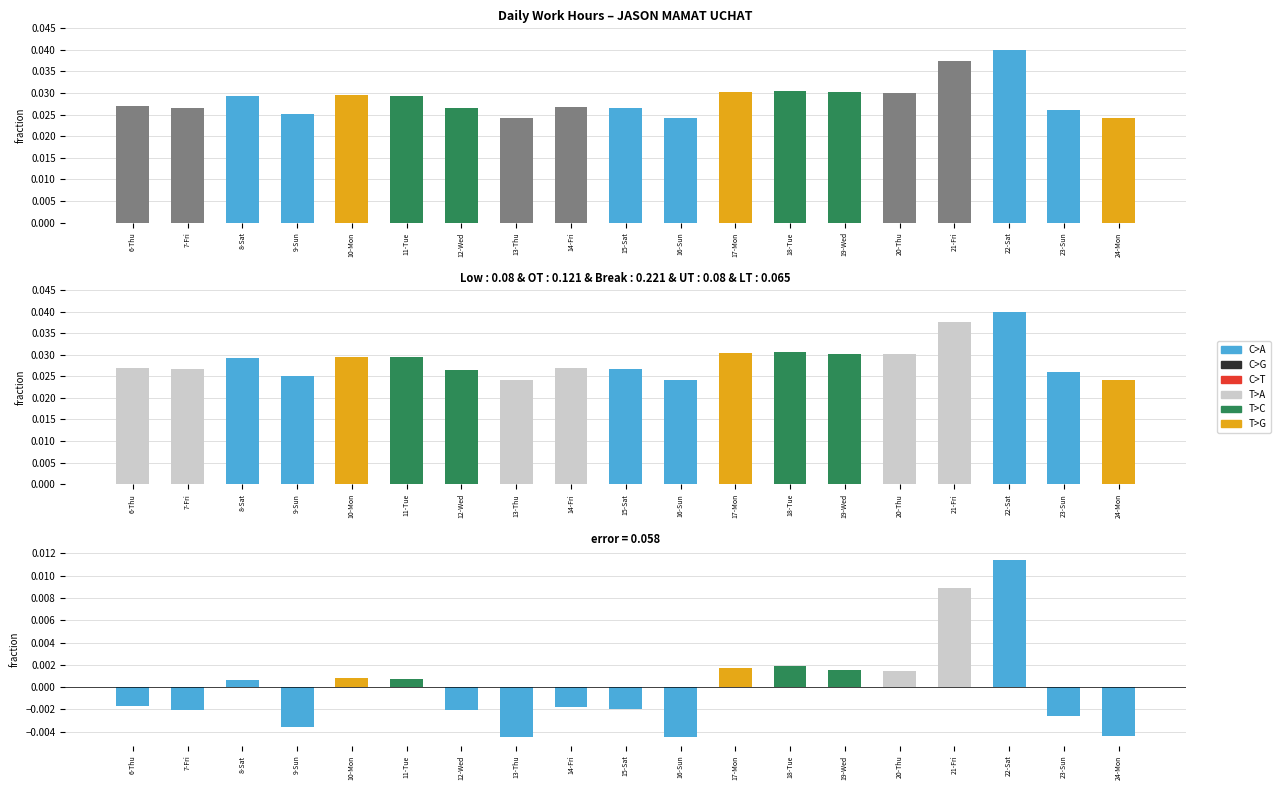

At which category does the chart reach its peak across all series?

22-Sat